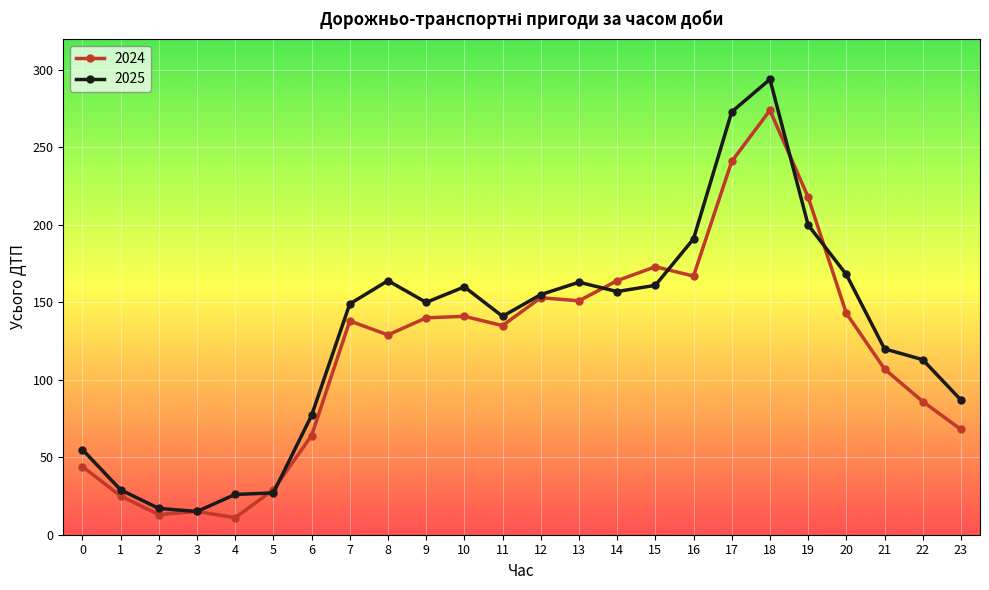

Which category has the highest value in the 2024 series?

18